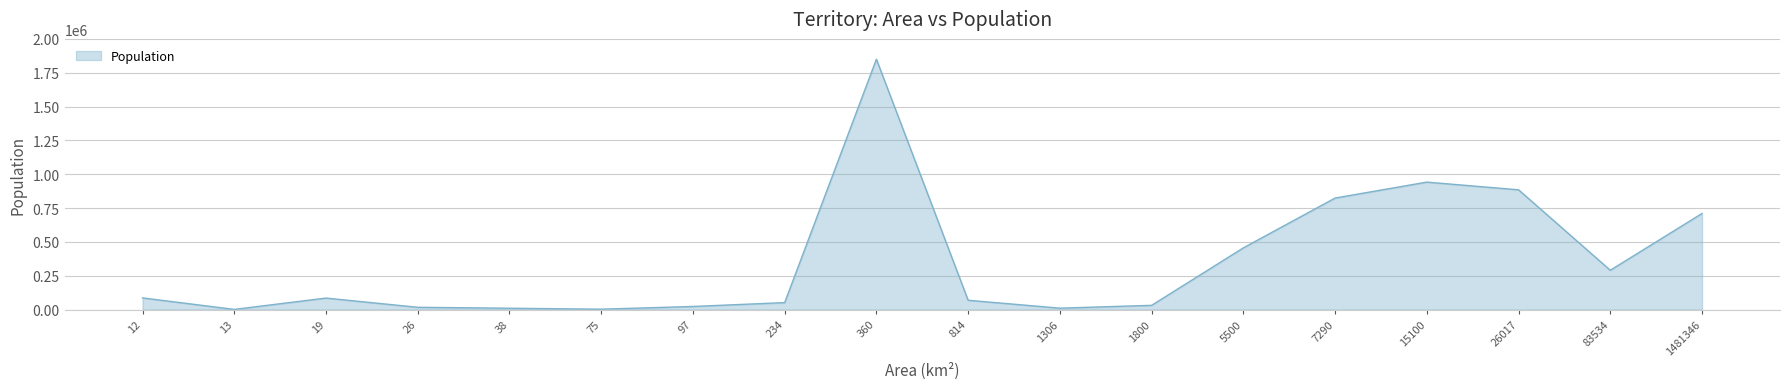

What is the difference between the maximum and minimum values?

1848572